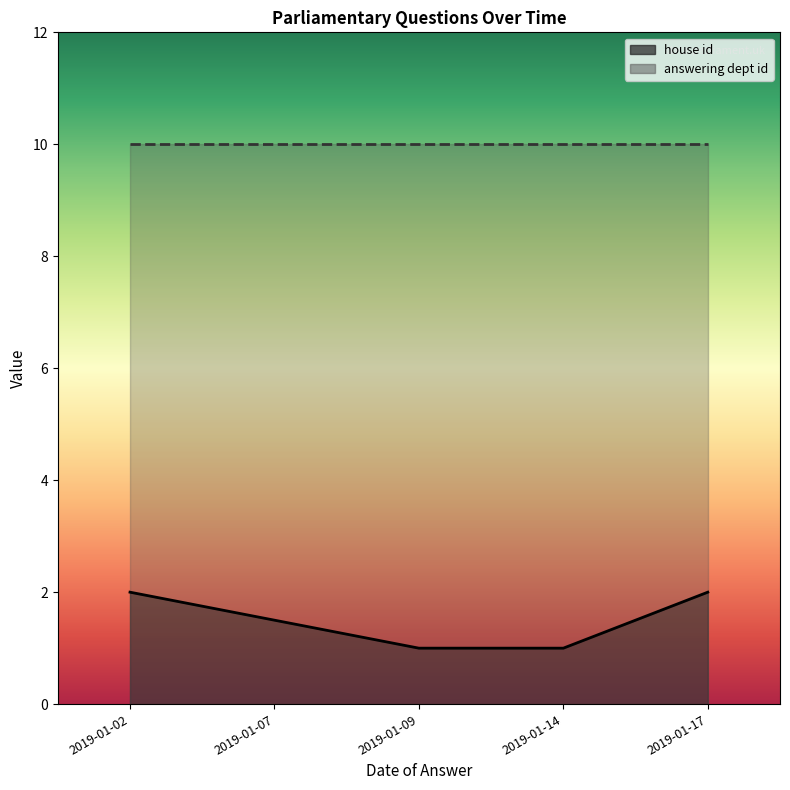

Between 2019-01-17 and 2019-01-09, which series saw the biggest shift?

house id